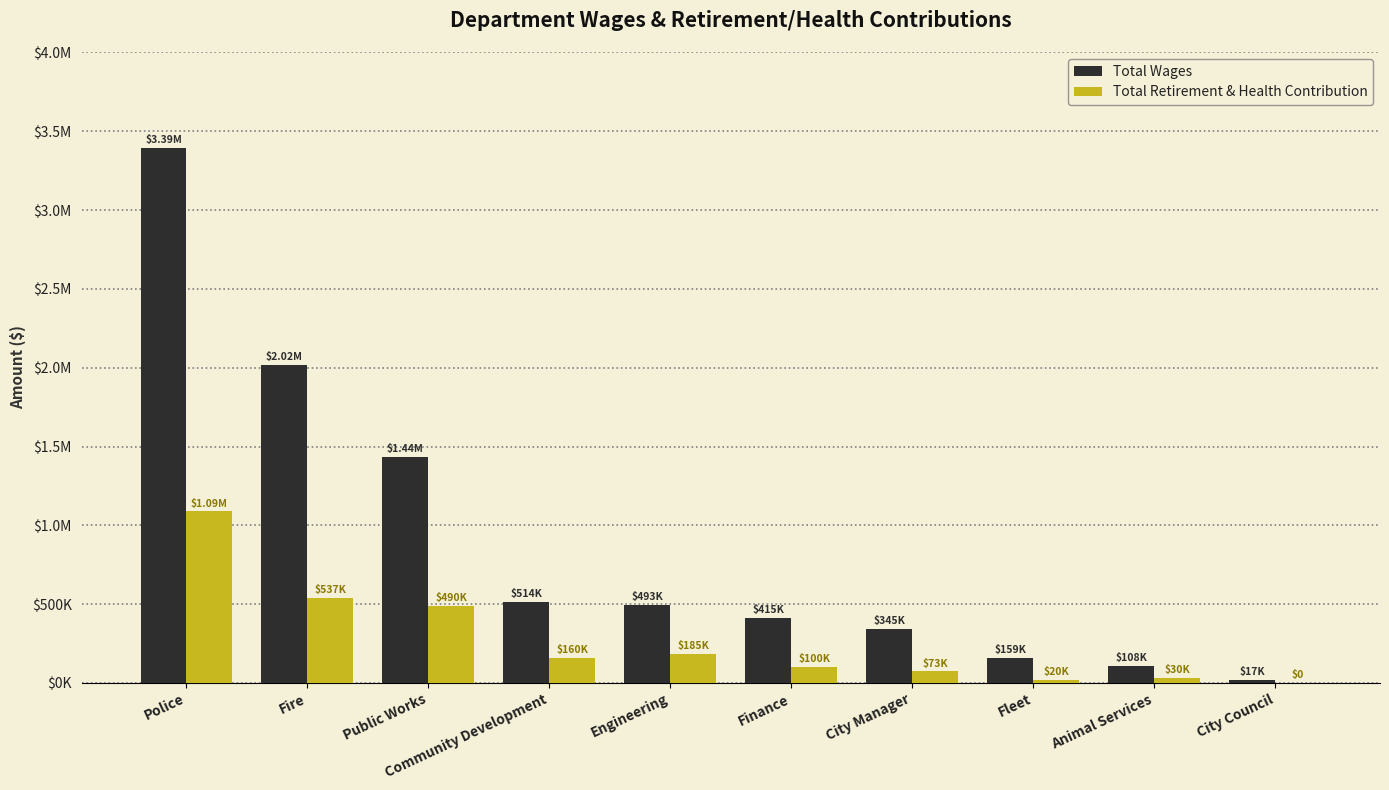

What are all the series names shown in the legend?

Total Wages, Total Retirement & Health Contribution